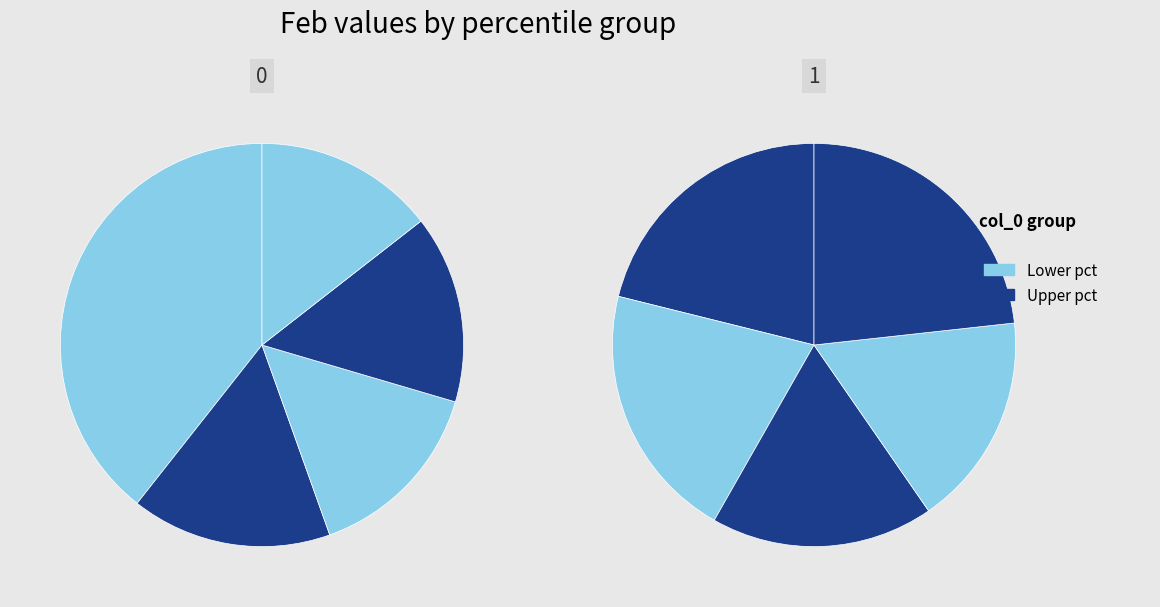

The pct45 slice represents 1% of the pie. True or false?

False